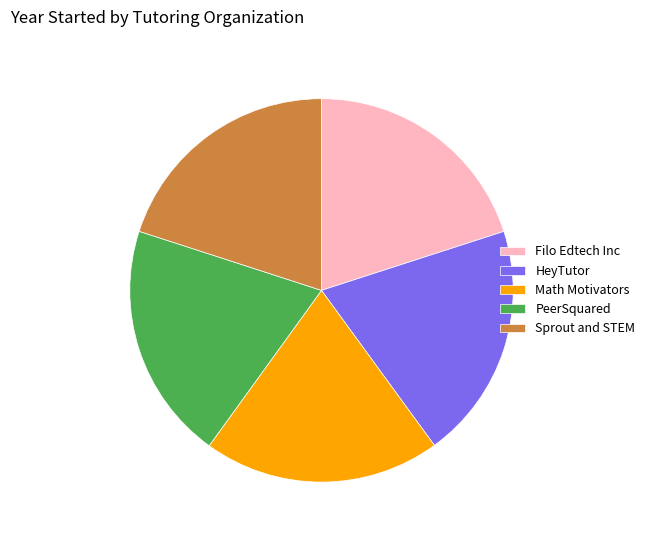

Is there any slice that represents more than half of the pie?

No